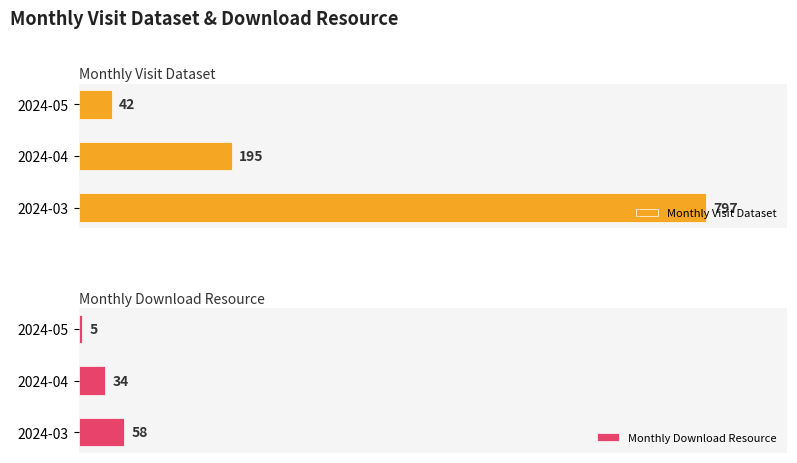

What is the greatest value displayed?

797